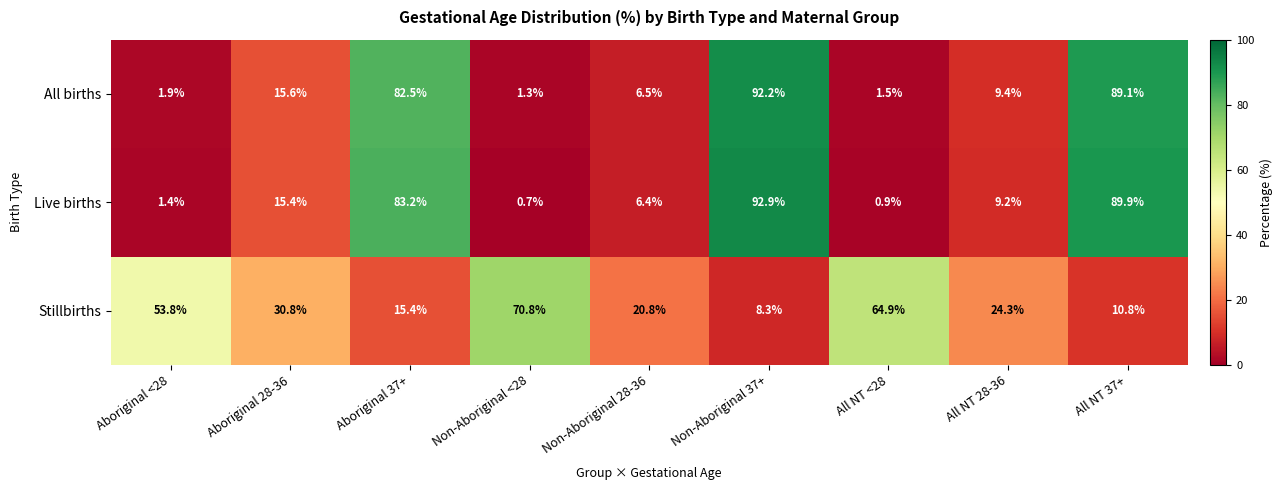

What is the difference between the maximum and second lowest values in the Live births series?

92.0